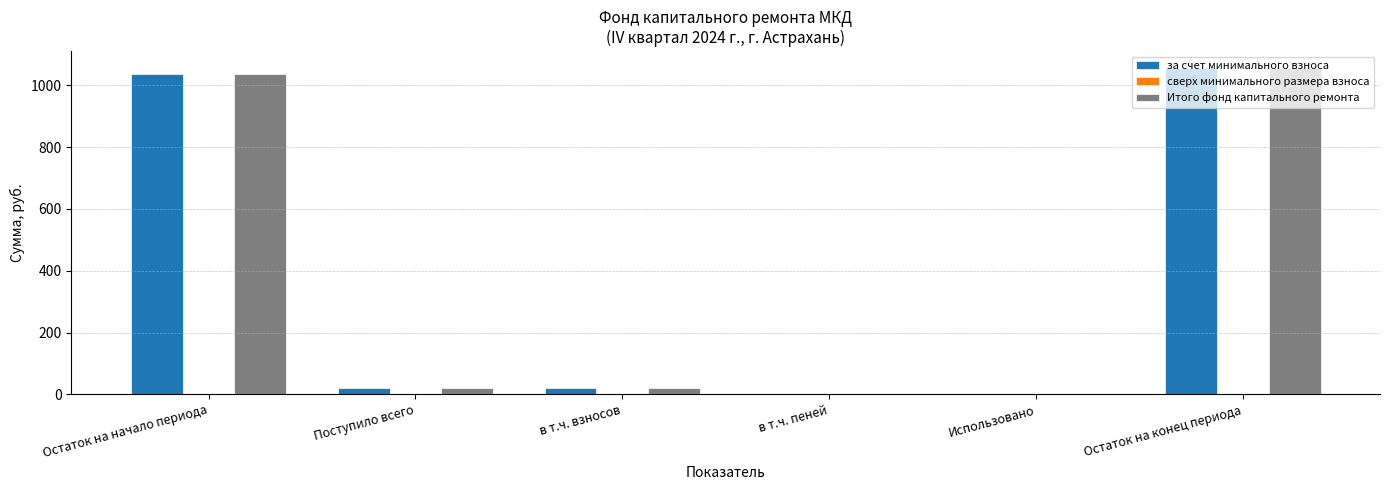

What is the sum of all за счет минимального взноса values?

2137.2